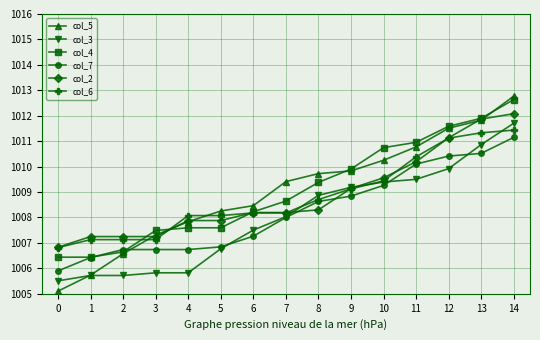

What is the value of the col_5 point at the 12th from the left?

1010.8